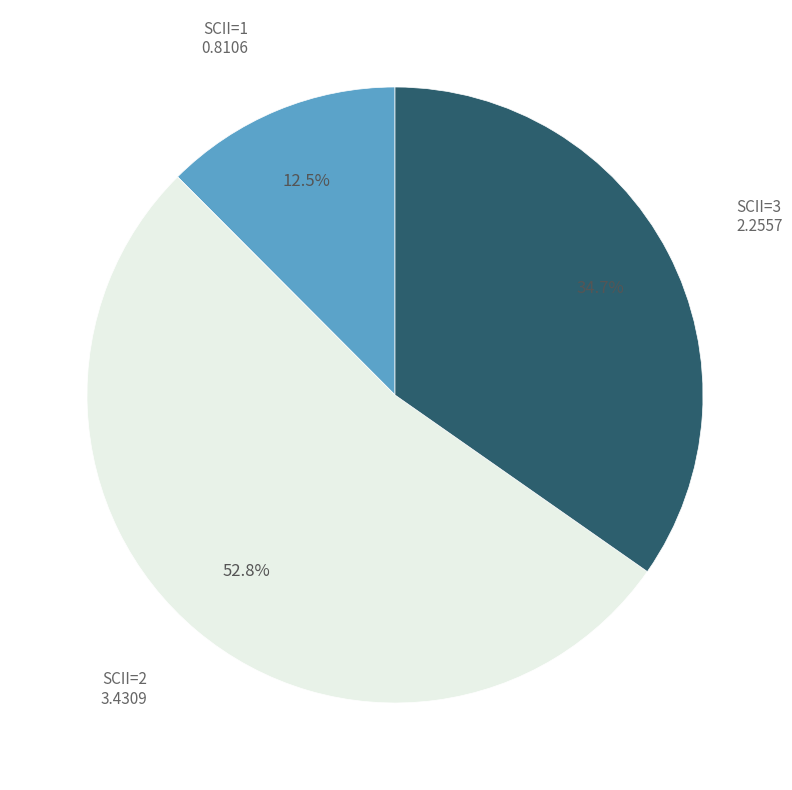

Is there a majority slice in this chart?

Yes